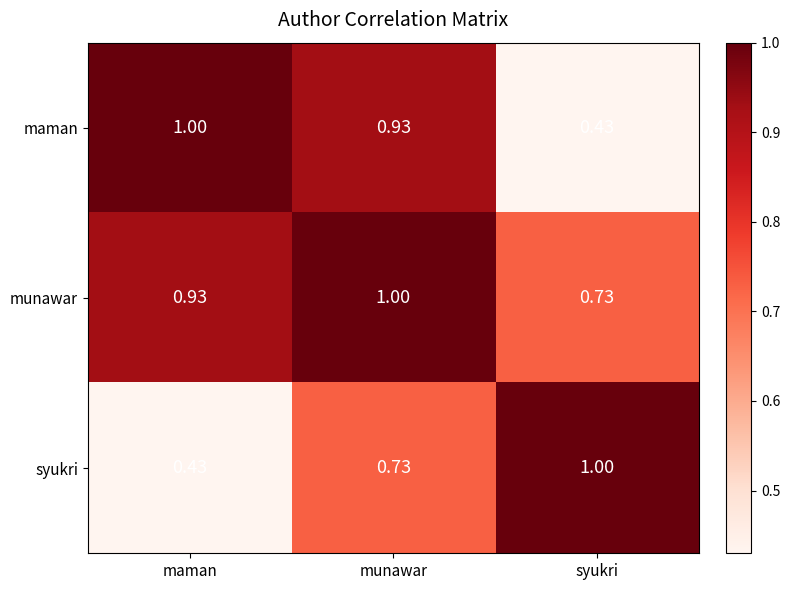

At munawar, list the series in order from largest to smallest.

munawar, maman, syukri